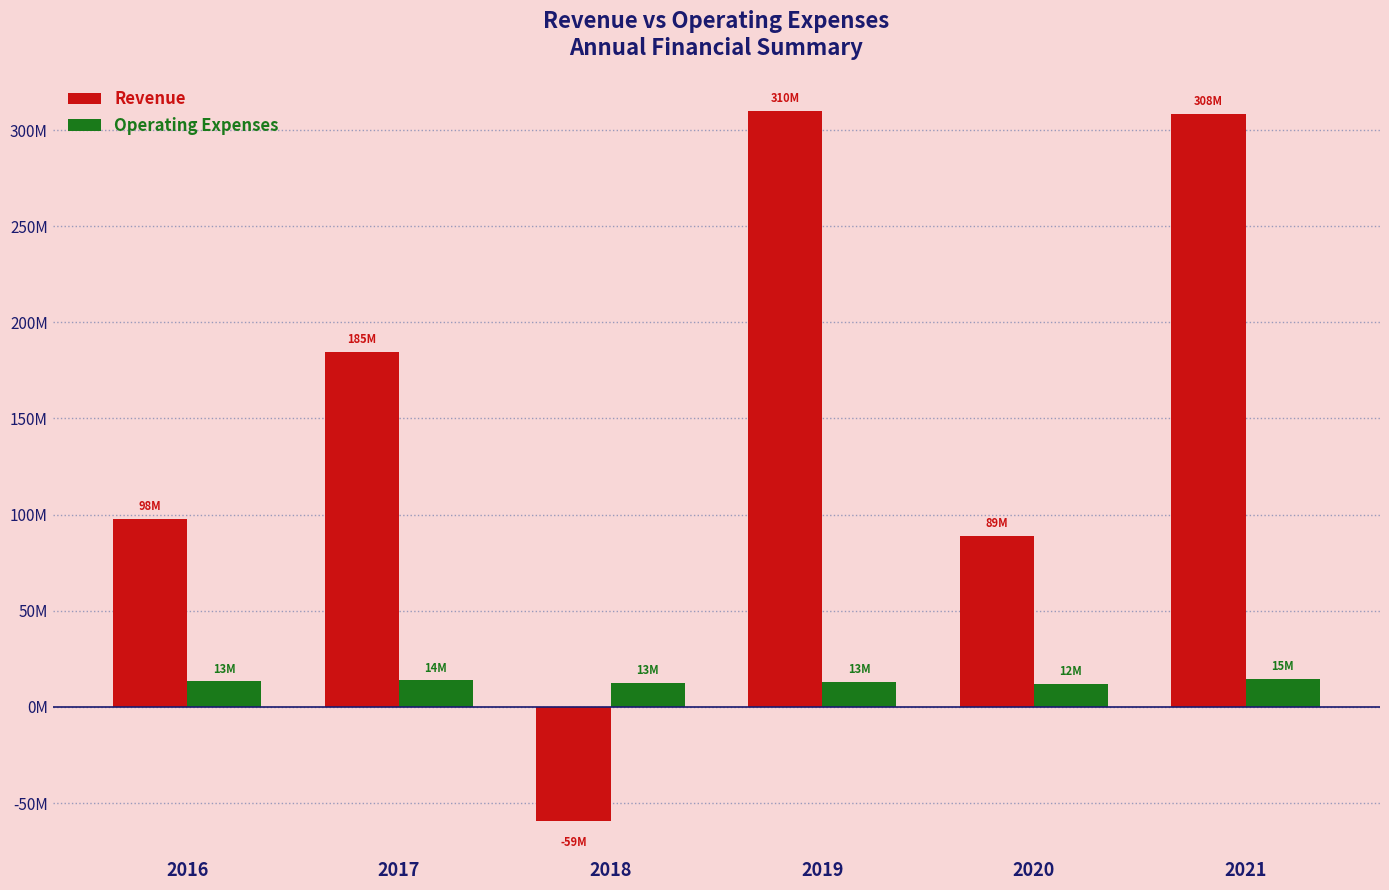

Reading right to left, list all the values displayed in this chart.

Revenue: 308402879	89043696	309923956	-59101198	184525449	97722947
Operating Expenses: 14791982	12071634	13047049	12603626	13791052	13301438